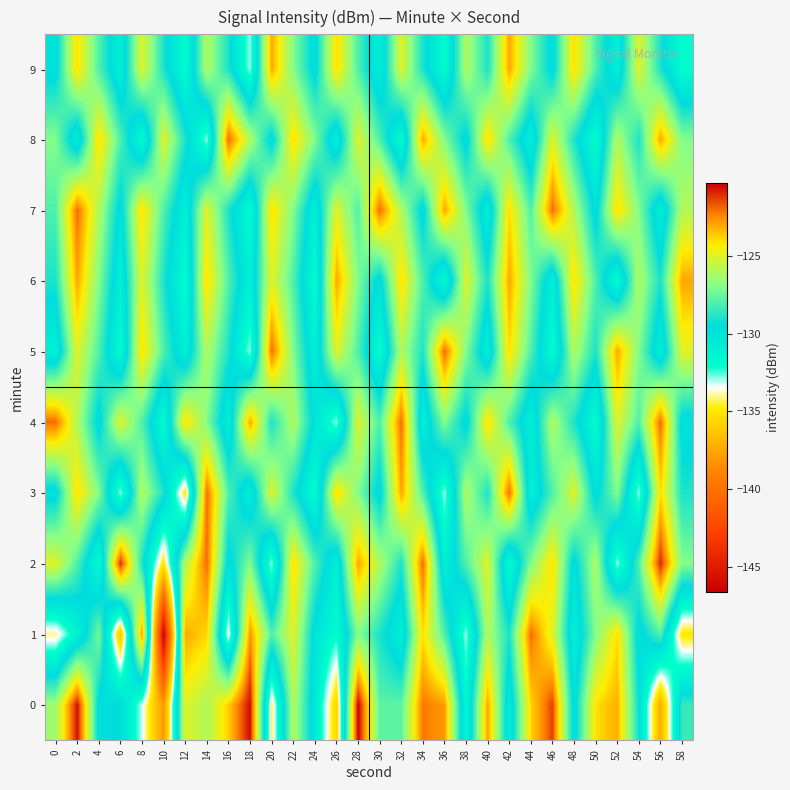

Rank the series by their maximum value, from lowest to highest.

6, 9, 1, 3, 4, 5, 7, 8, 2, 0